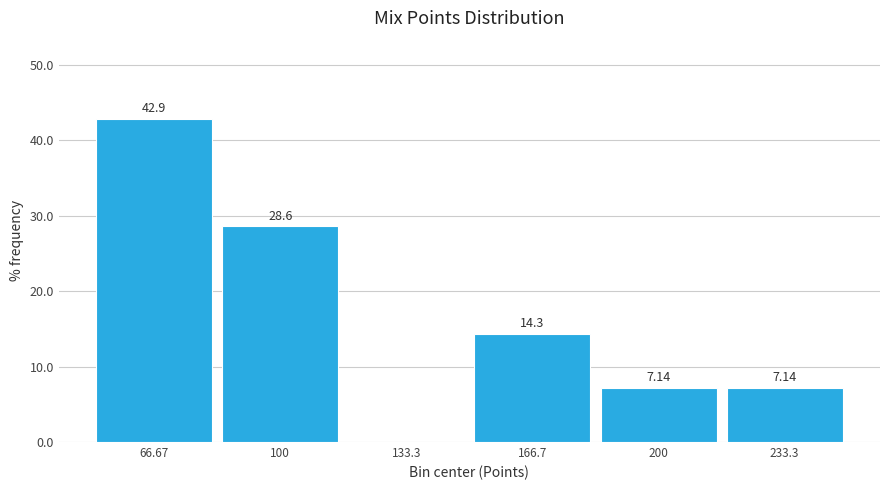

Which range on the x-axis has the tallest bar?

50 to 85